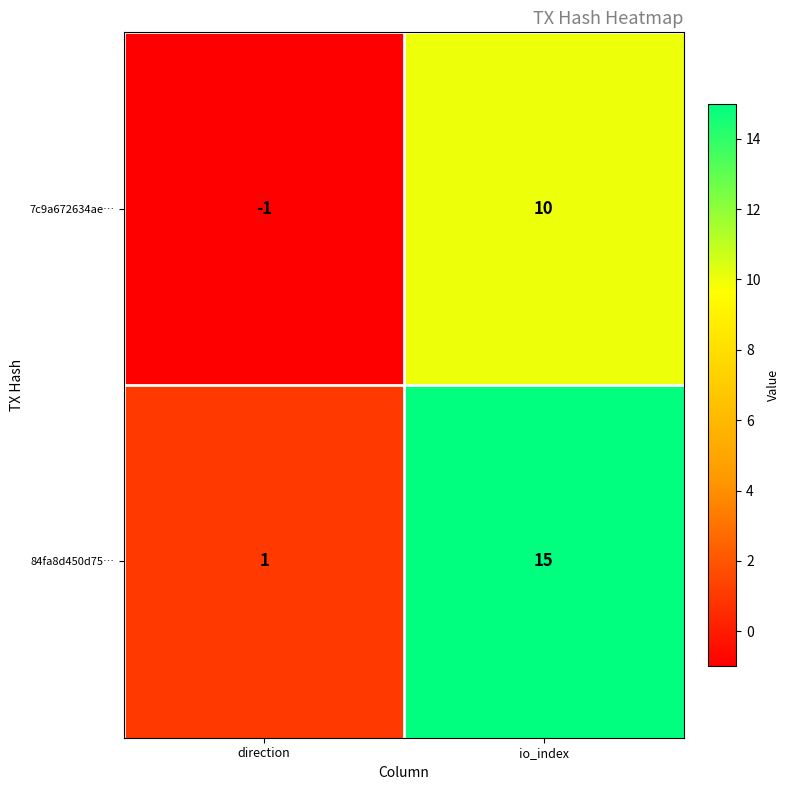

What is the spread (max minus min) of values at io_index?

5